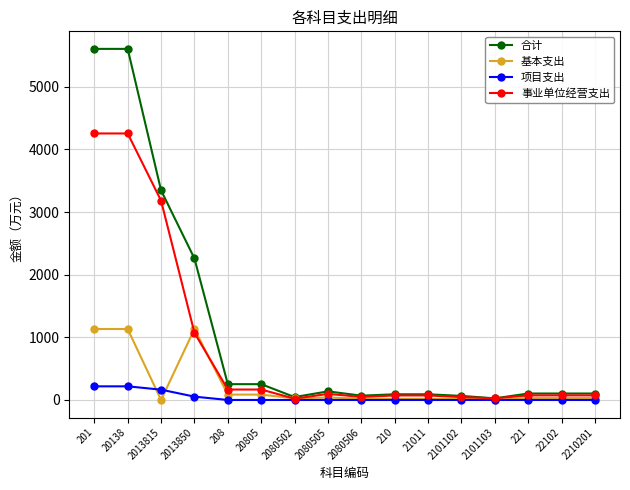

List the series in order of their overall mean, highest first.

合计, 事业单位经营支出, 基本支出, 项目支出